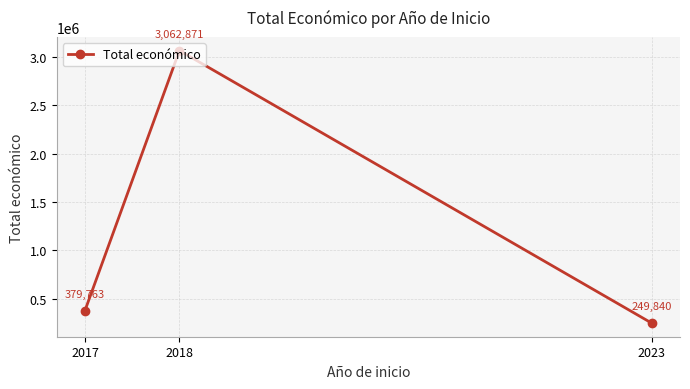

At which category does the chart reach its minimum across all series?

2023